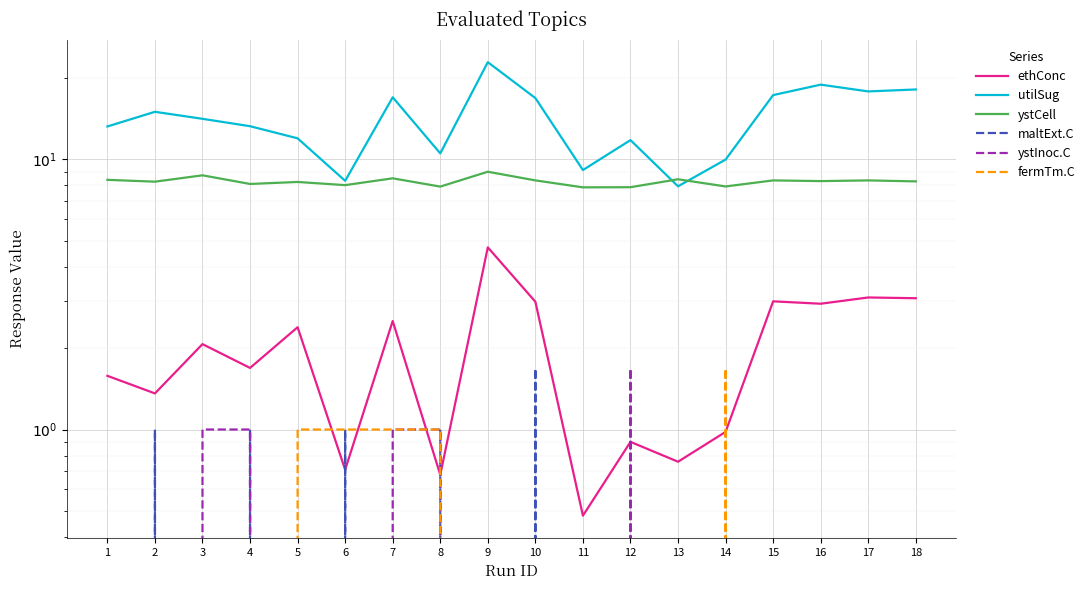

True or false: maltExt.C and utilSug cross at least once.

False